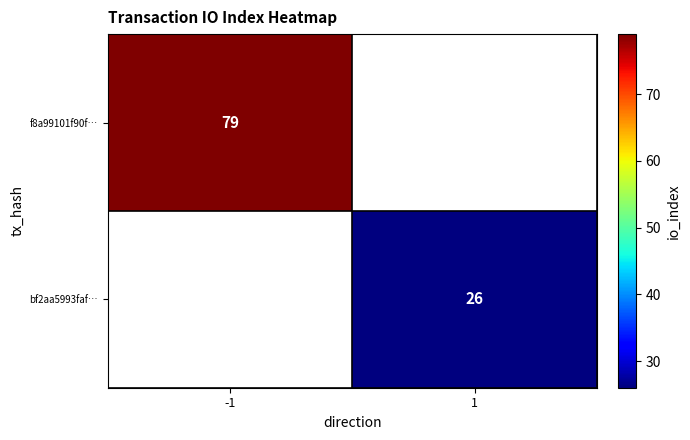

The value of f8a99101f90f… at -1 is 17. True or false?

False